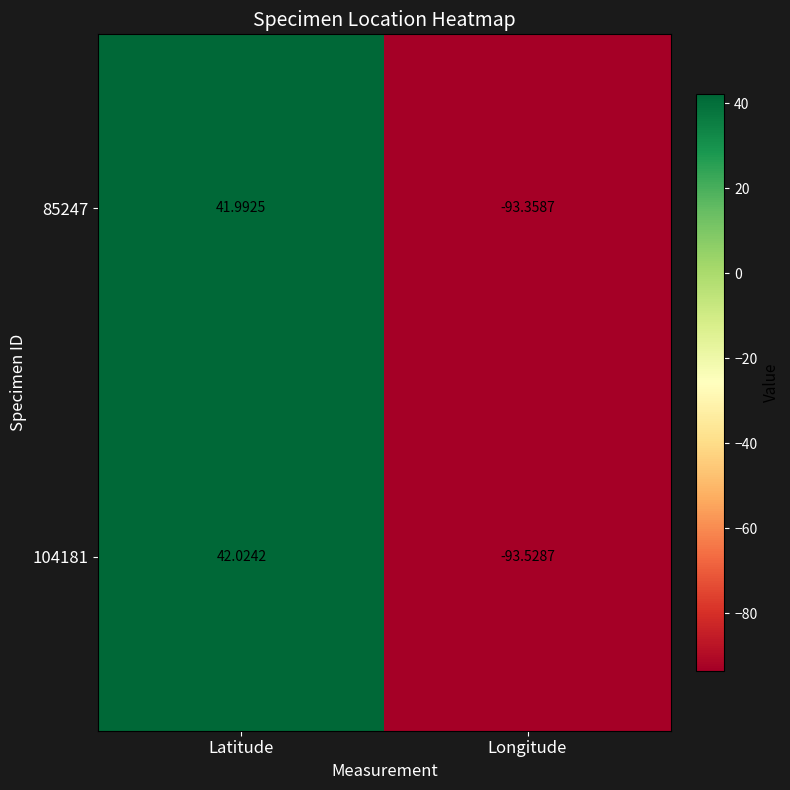

Which category has the lowest value in the 85247 series?

Longitude